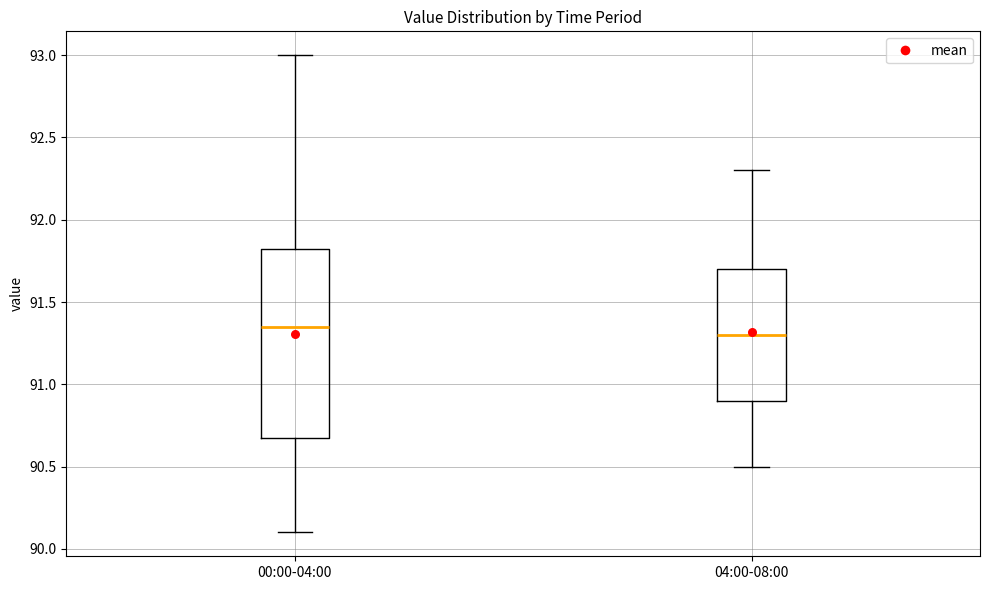

Where does the median line of the box for 04:00-08:00 sit on the y-axis? The values are not printed on the chart, so give them approximately, as read against the axis.

91.30